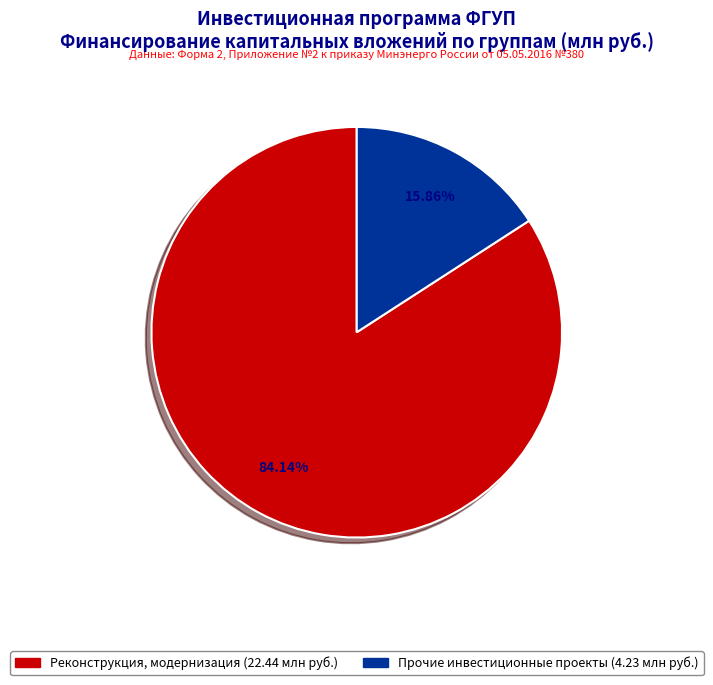

Count the number of slices in the pie.

2